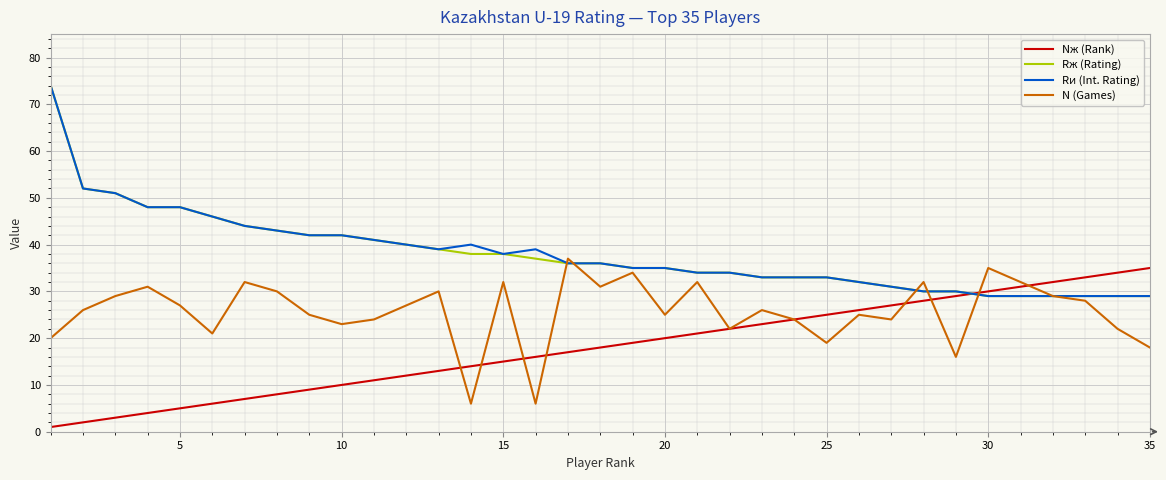

What is the minimum value for Rж (Rating)?

29